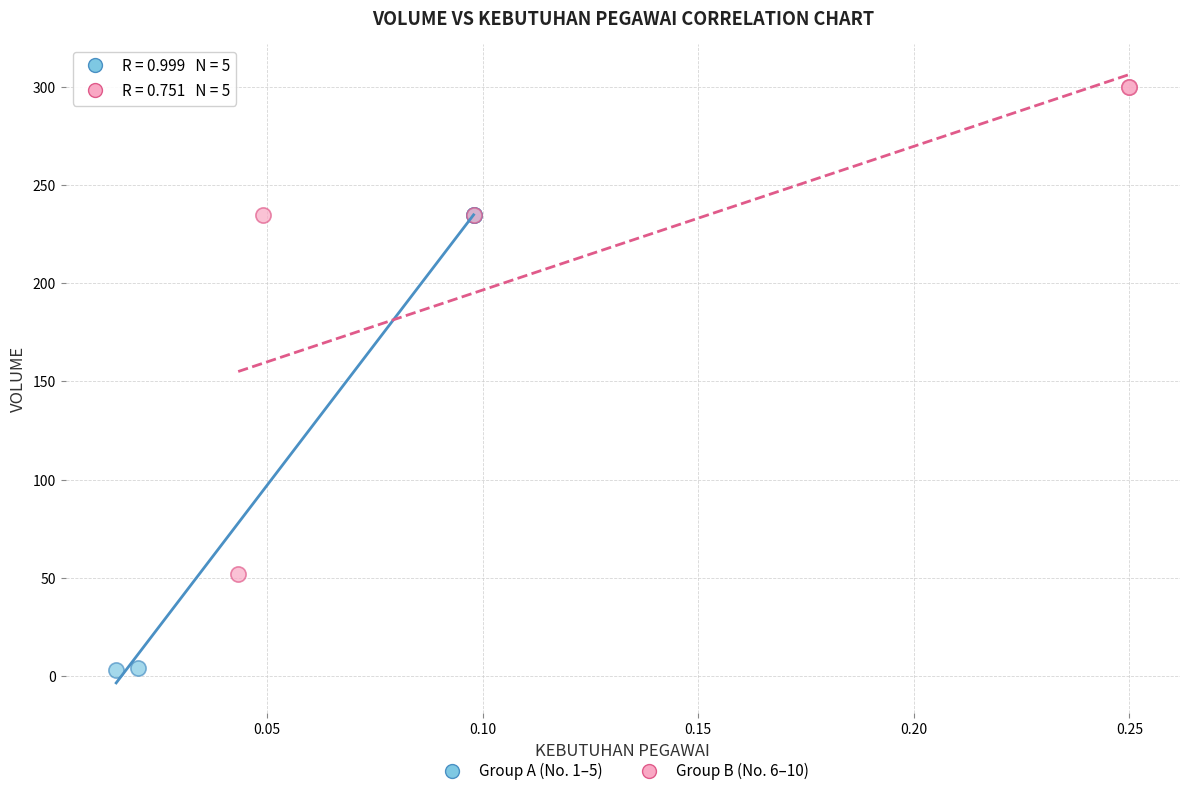

Which series contains the highest Y value?

Group B (No. 6–10)